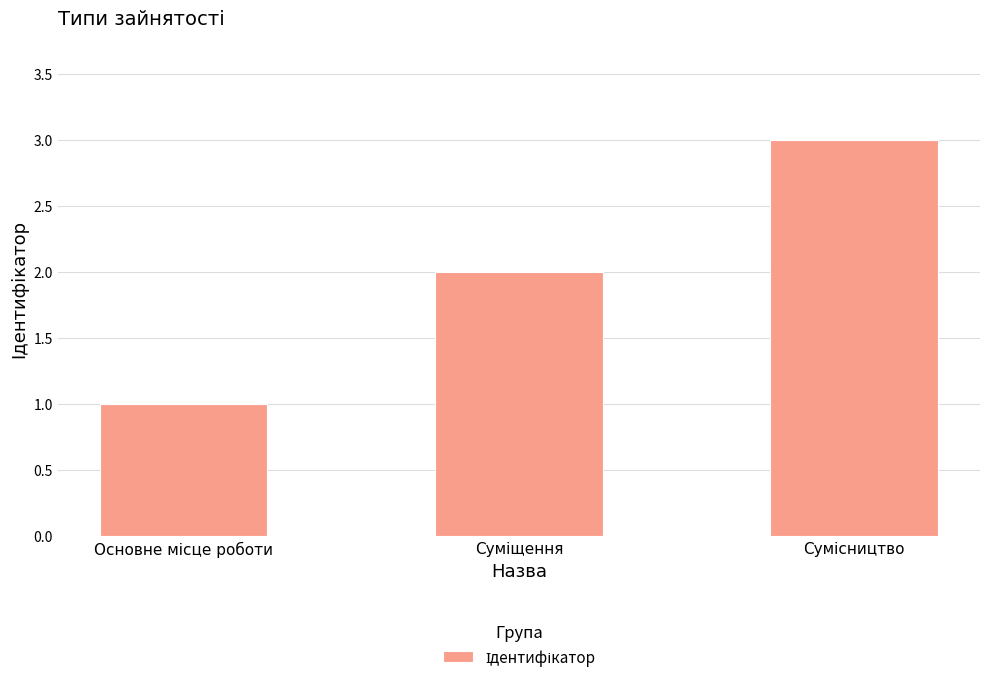

What is the maximum value shown in the chart?

3